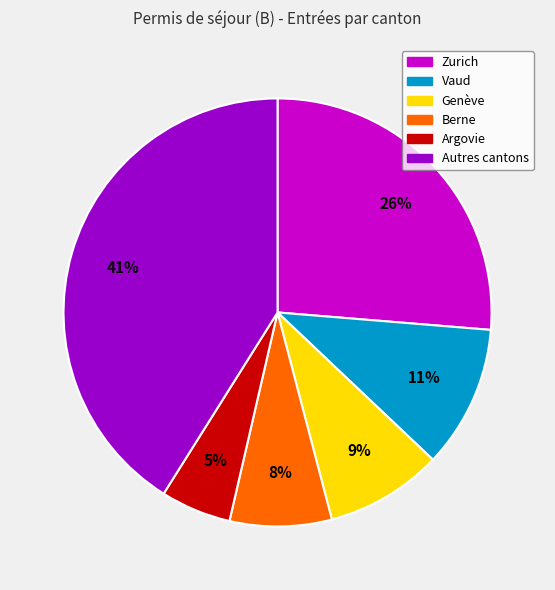

To the nearest percent, what is the difference between the largest and smallest slice percentages?

36%